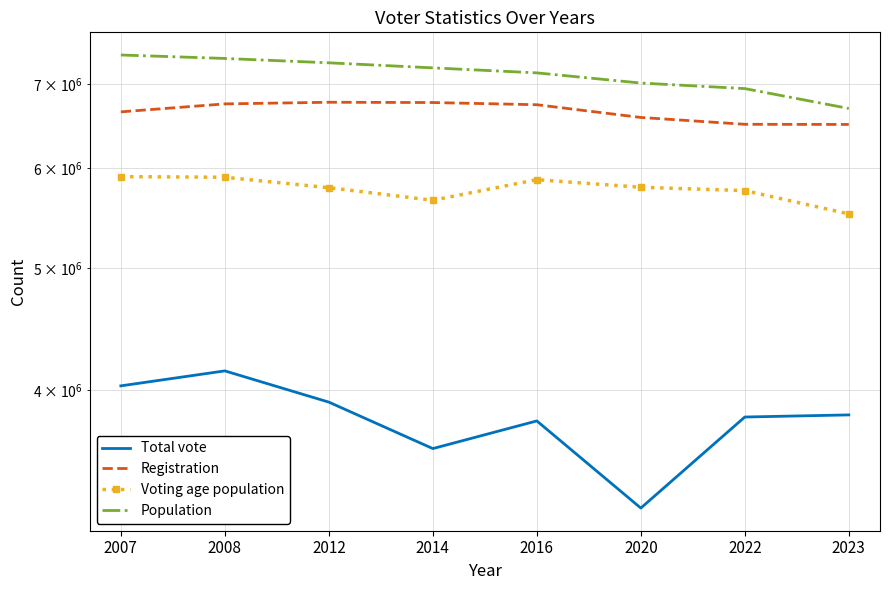

At how many categories does at least one series exceed 7092193?

5